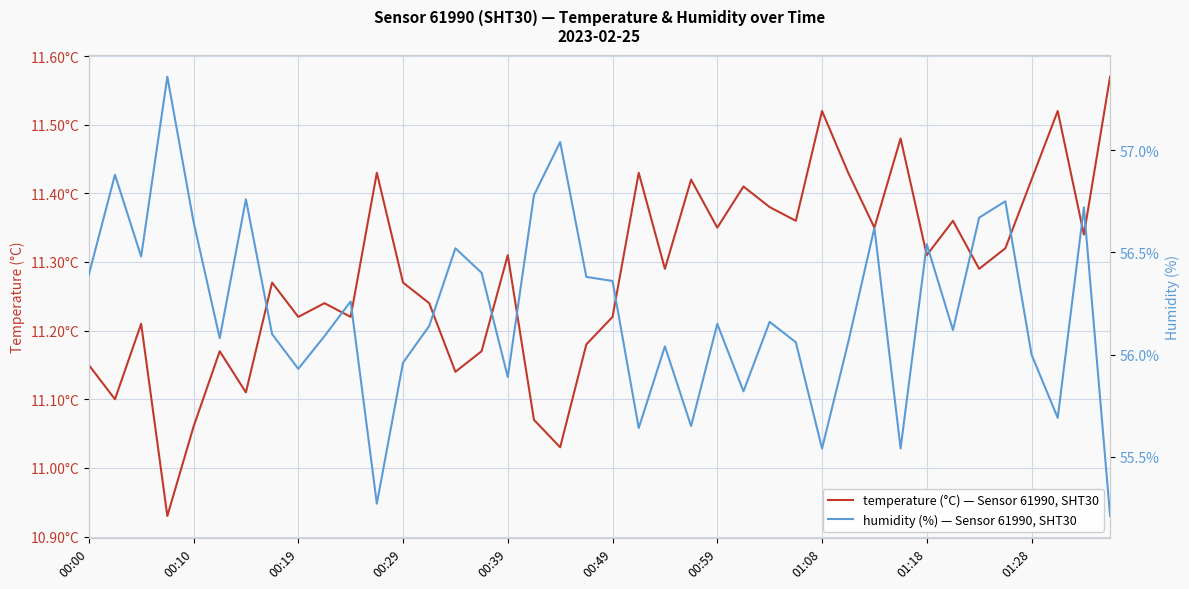

The humidity series shows 55.3 at 11. True or false?

True